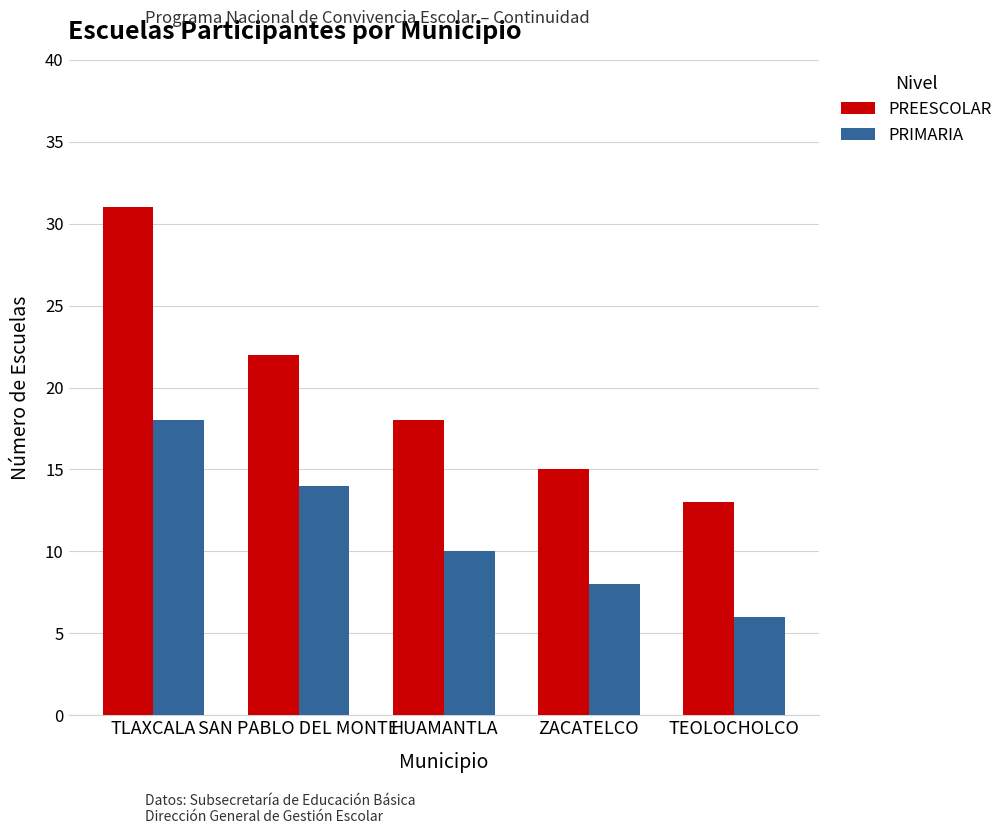

What is the difference between the maximum and second lowest values in the PREESCOLAR series?

16